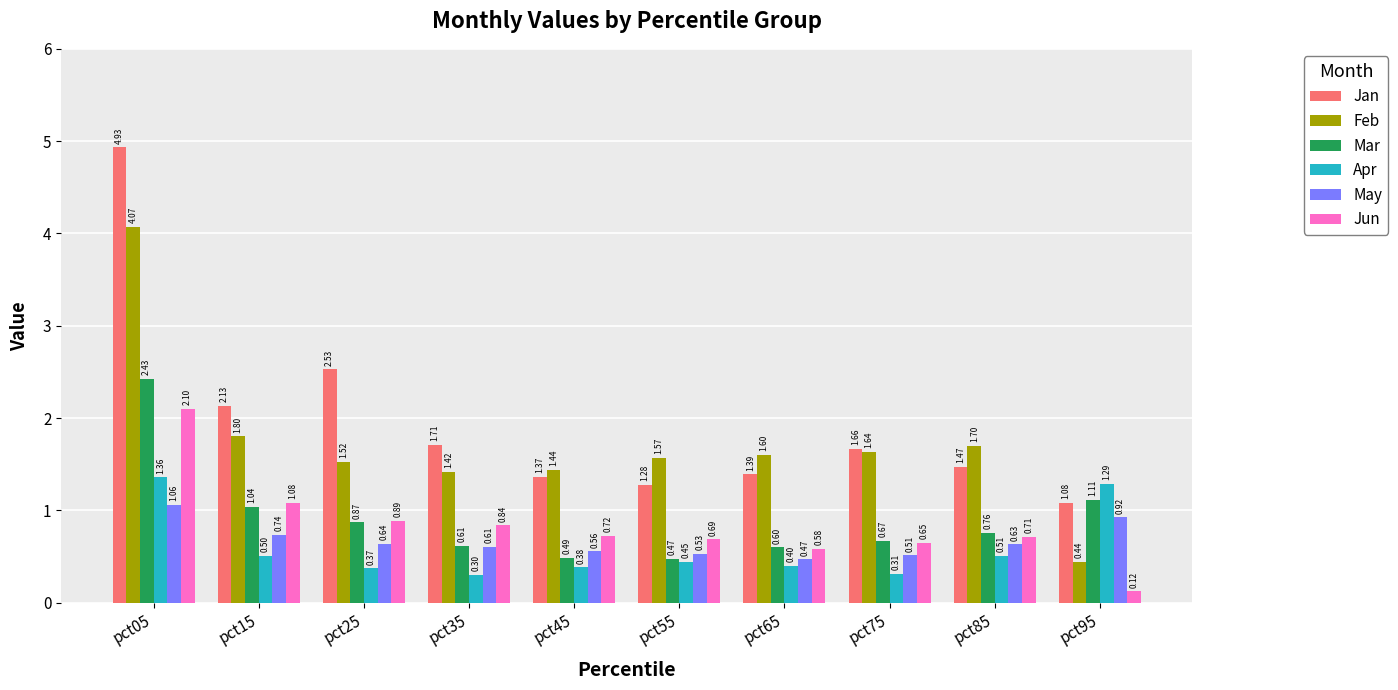

Which series has the largest total across all categories?

Jan